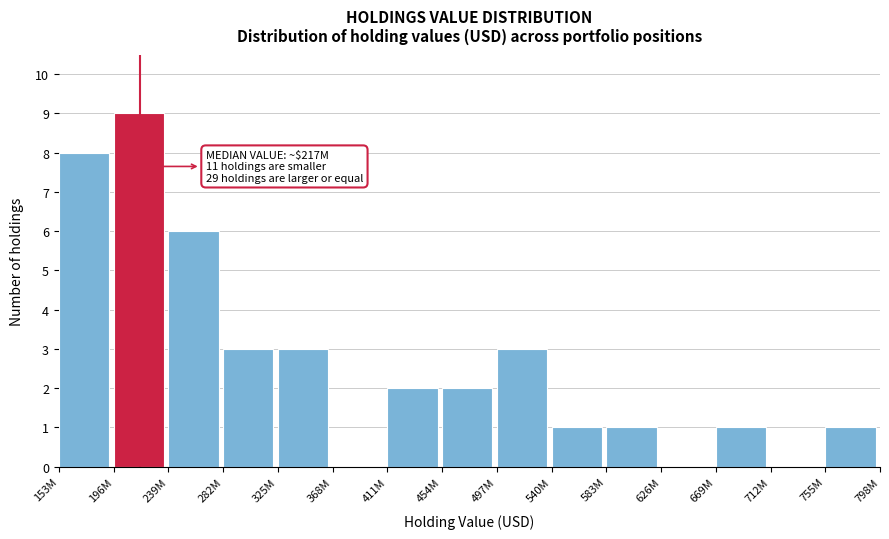

Reading right to left, extract all data points from this chart.

755M=1	712M=0	669M=1	626M=0	583M=1	540M=1	497M=3	454M=2	411M=2	368M=0	325M=3	282M=3	239M=6	196M=9	153M=8